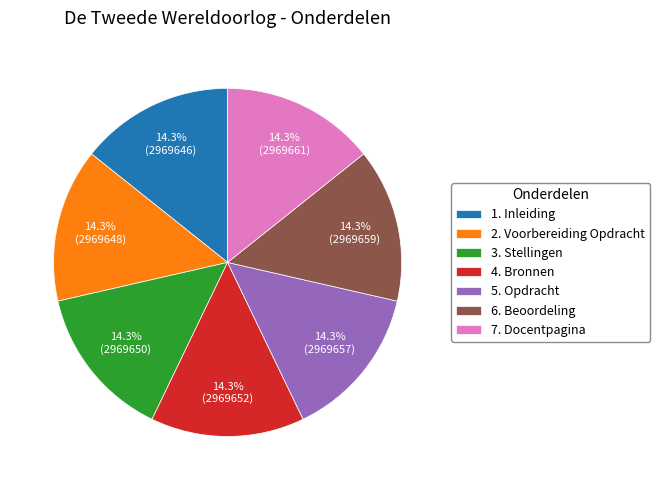

To the nearest percent, what is the combined percentage of 5. Opdracht and 7. Docentpagina?

29%